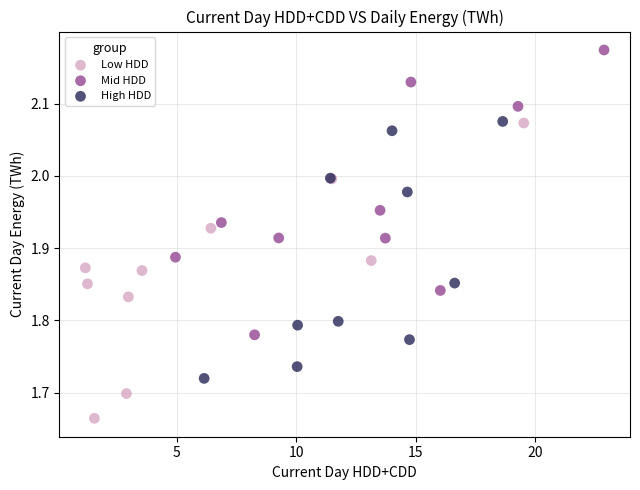

Which series contains the lowest Y value?

Low HDD